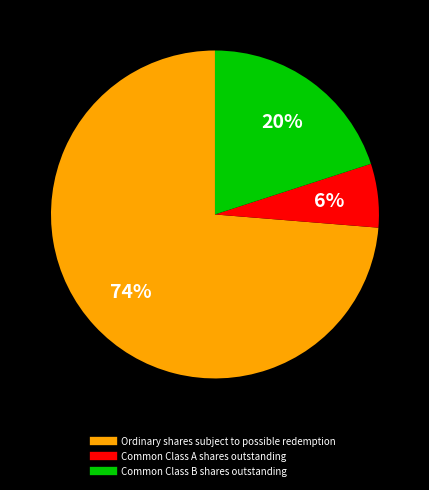

What percentage is the Common Class B shares outstanding slice, to the nearest percent?

20%